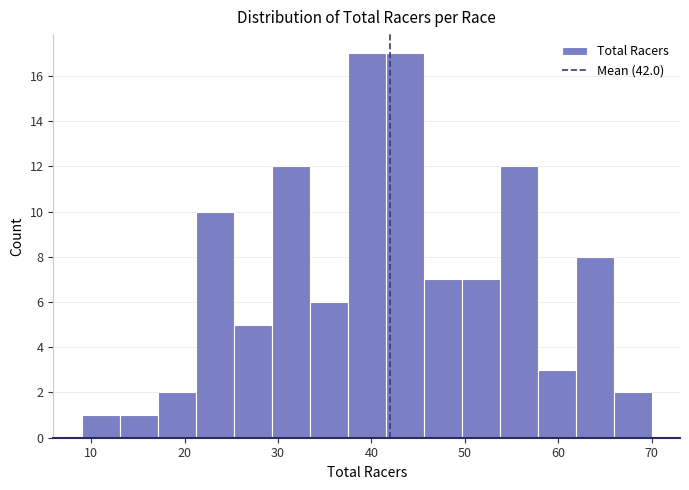

Reading left to right, transcribe this chart: for each bar, give the range it covers on the x-axis and its height. Neither the bar edges nor the heights are printed on the chart, so give them approximately, as read against the axes.

9 to 13: 1
13 to 17: 1
17 to 21: 2
21 to 25: 10
25 to 29: 5
29 to 33: 12
33 to 37: 6
37 to 42: 17
42 to 46: 17
46 to 50: 7
50 to 54: 7
54 to 58: 12
58 to 62: 3
62 to 66: 8
66 to 70: 2